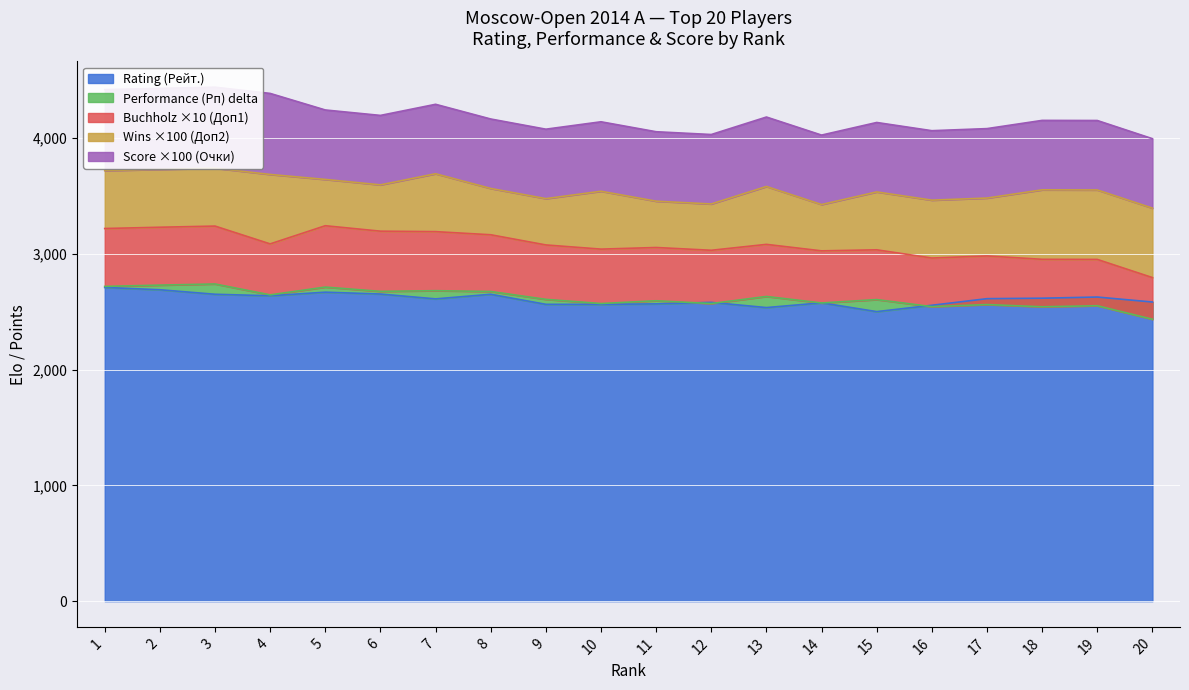

What is the minimum value for Rating (Рейт.)?

2501